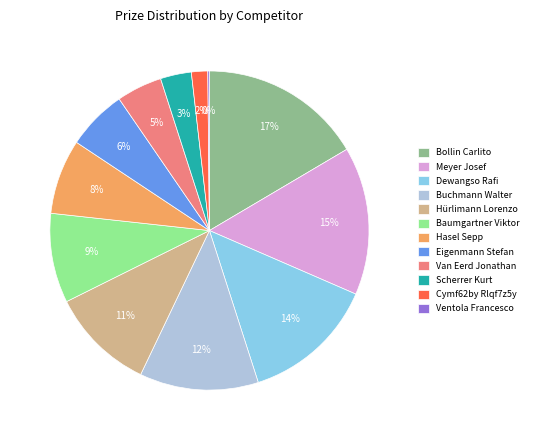

Do Eigenmann Stefan and Baumgartner Viktor together represent more than half of the pie?

No